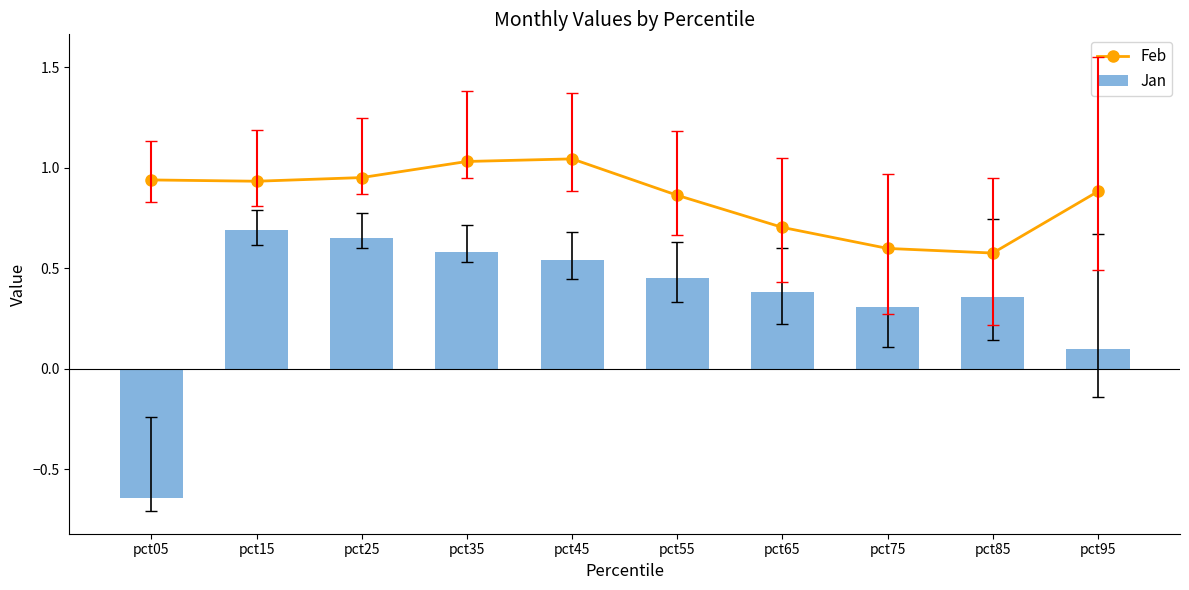

Which category has the lowest value across all series?

pct05